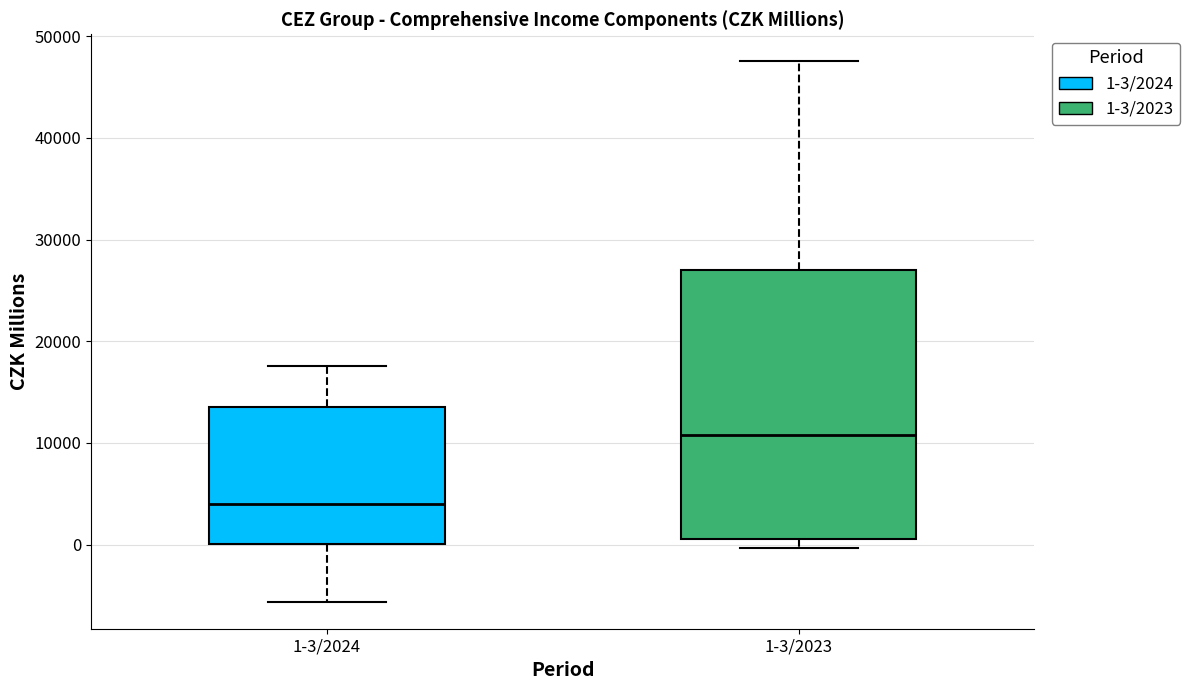

Which box is the tallest, from its lower edge to its upper edge?

1-3/2023